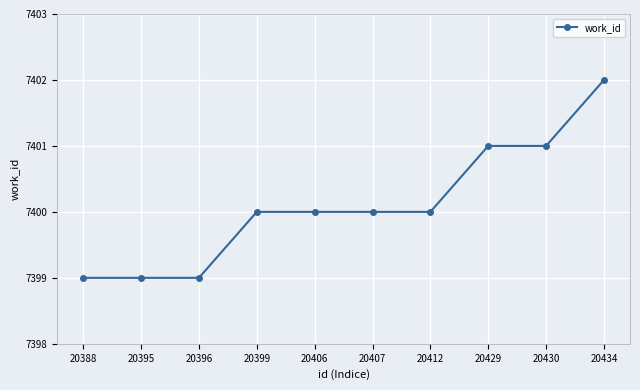

What is the maximum value shown in the chart?

7402